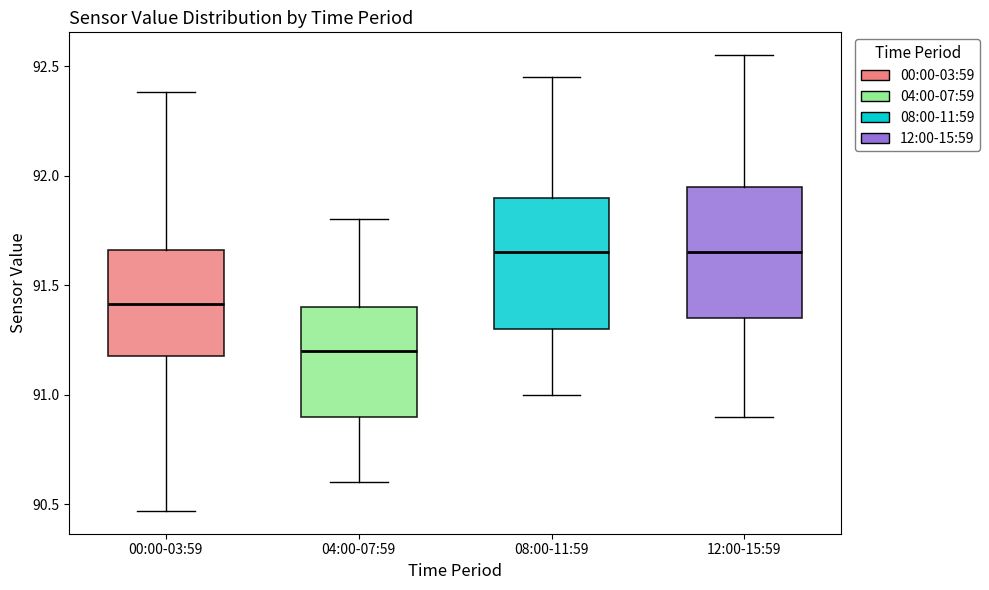

Where does the median line of the box for 04:00-07:59 sit on the y-axis? The values are not printed on the chart, so give them approximately, as read against the axis.

91.20